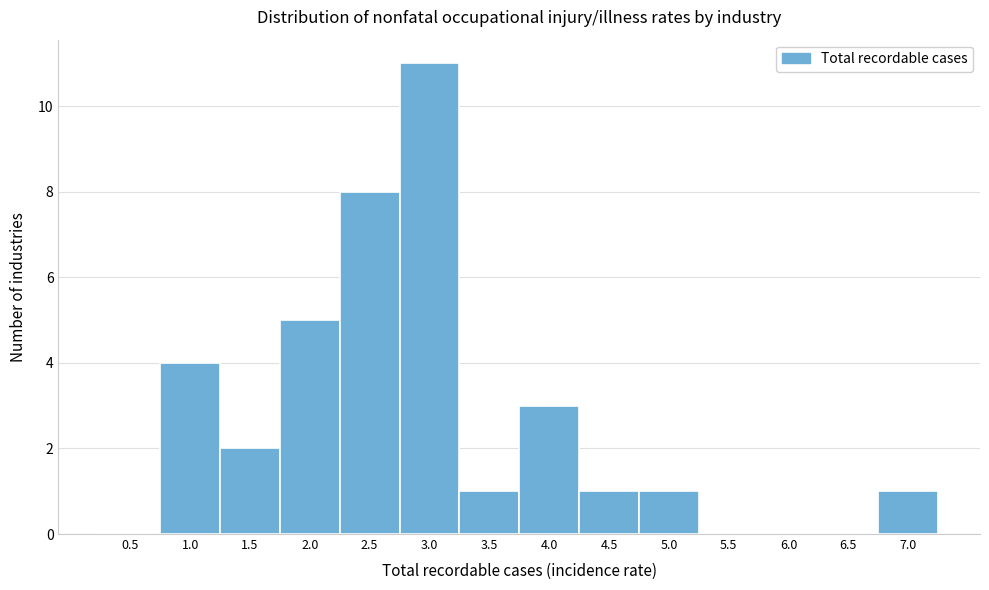

Reading left to right, list all the values displayed in this chart.

0.5=0	1.0=4	1.5=2	2.0=5	2.5=8	3.0=11	3.5=1	4.0=3	4.5=1	5.0=1	5.5=0	6.0=0	6.5=0	7.0=1